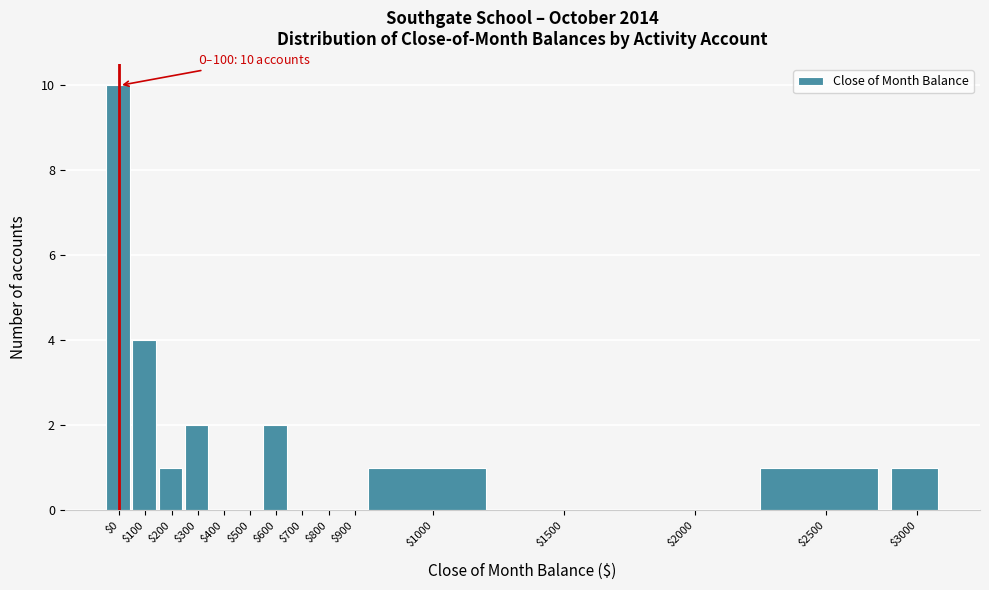

At which label is the value closest to 5?

$100